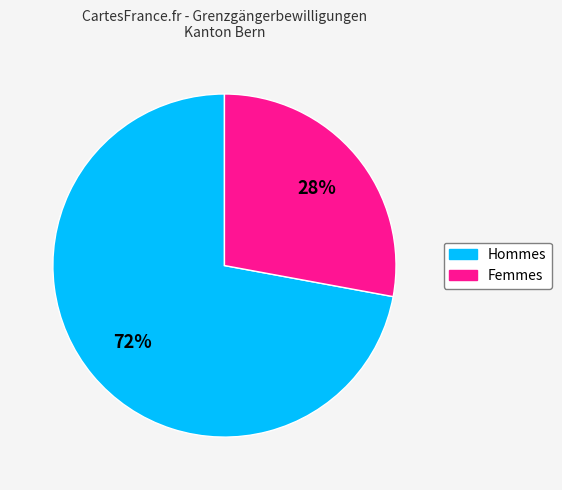

To the nearest percent, what is the difference between the largest and smallest slice percentages?

44%